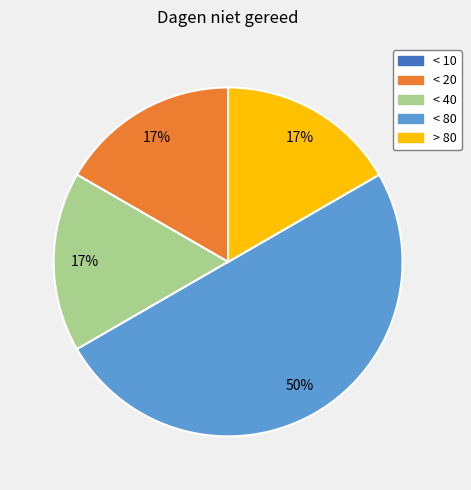

To the nearest percent, what is the difference between the > 80 and < 80 slice percentages?

33%